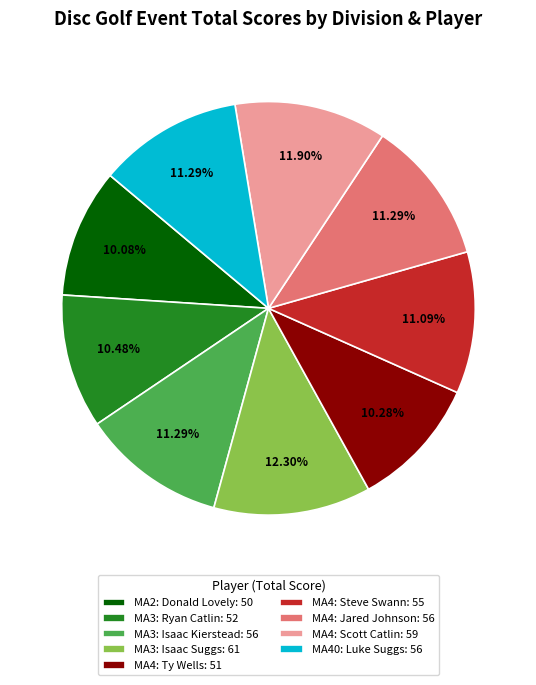

Is there a majority slice in this chart?

No